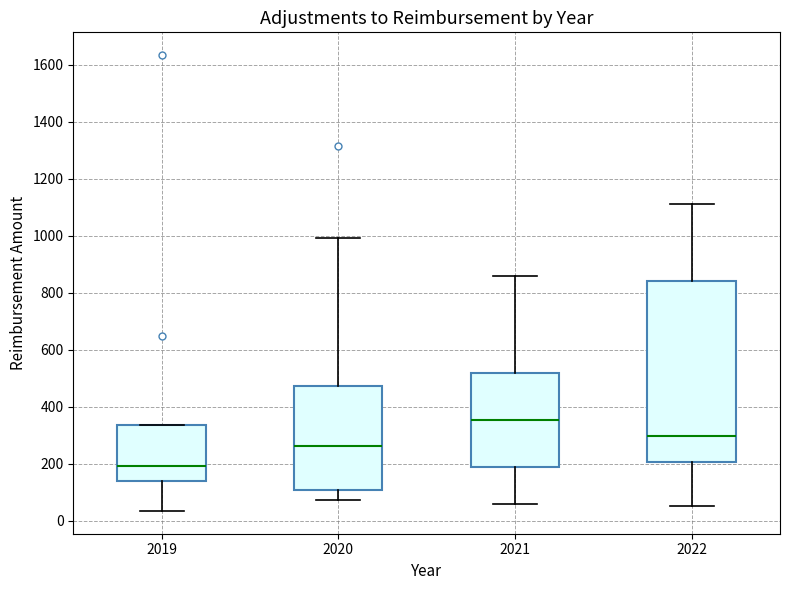

Which box's median line is the highest?

2021